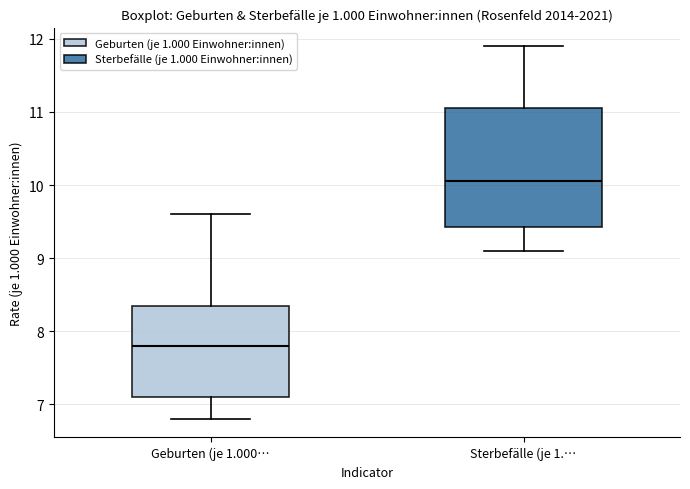

Where is the upper edge of the box for Geburten (je 1.000… on the y-axis? The values are not printed on the chart, so give them approximately, as read against the axis.

8.4